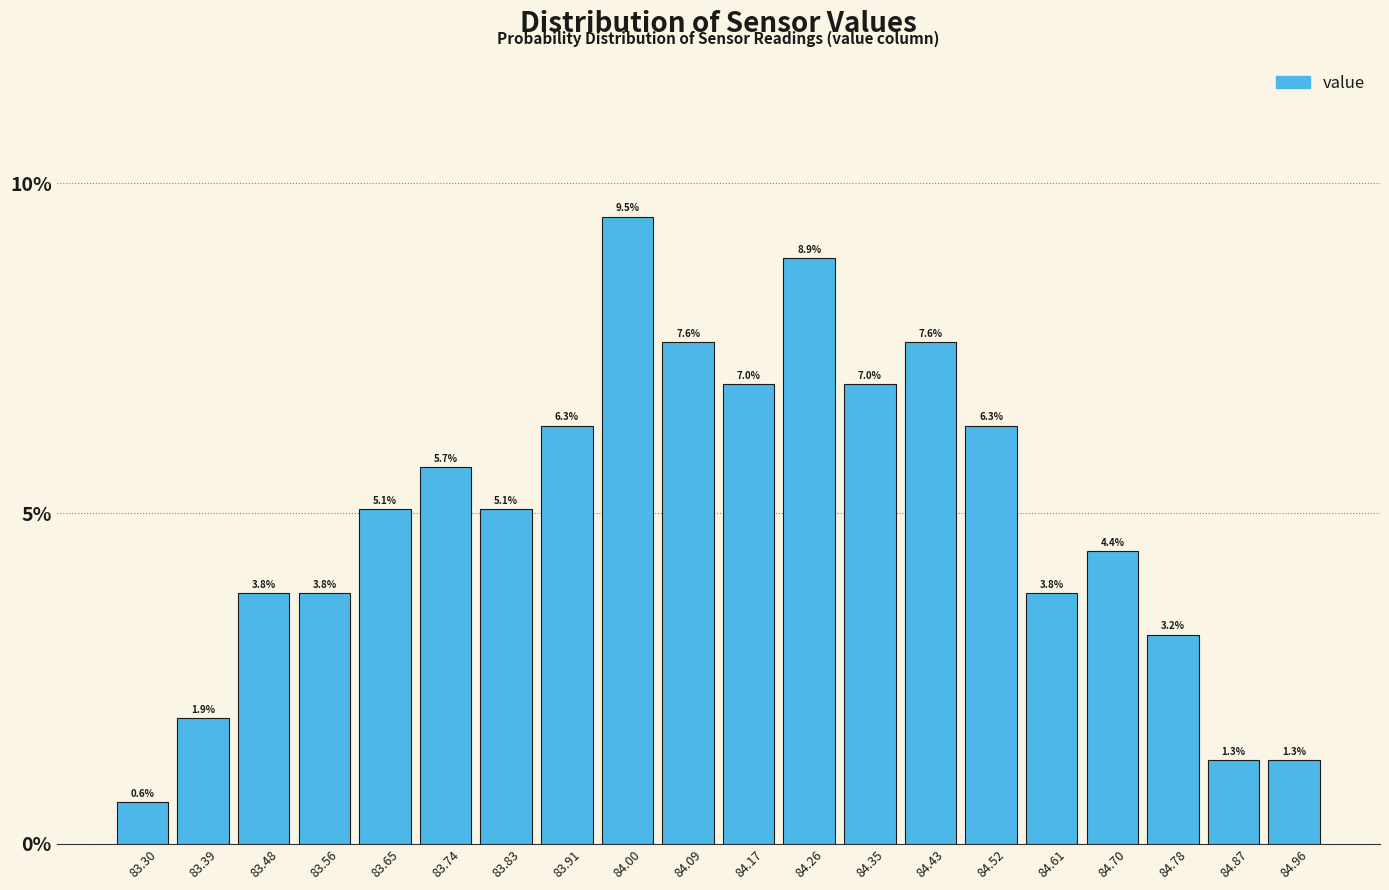

Reading left to right, transcribe this chart: for each bar, give the range it covers on the x-axis and its height. The bar edges are not printed on the chart, so give them approximately, as read against the axis.

83.260 to 83.347: 0.6
83.347 to 83.434: 1.9
83.434 to 83.521: 3.8
83.521 to 83.608: 3.8
83.608 to 83.695: 5.1
83.695 to 83.782: 5.7
83.782 to 83.869: 5.1
83.869 to 83.956: 6.3
83.956 to 84.043: 9.5
84.043 to 84.130: 7.6
84.130 to 84.217: 7.0
84.217 to 84.304: 8.9
84.304 to 84.391: 7.0
84.391 to 84.478: 7.6
84.478 to 84.565: 6.3
84.565 to 84.652: 3.8
84.652 to 84.739: 4.4
84.739 to 84.826: 3.2
84.826 to 84.913: 1.3
84.913 to 85.000: 1.3